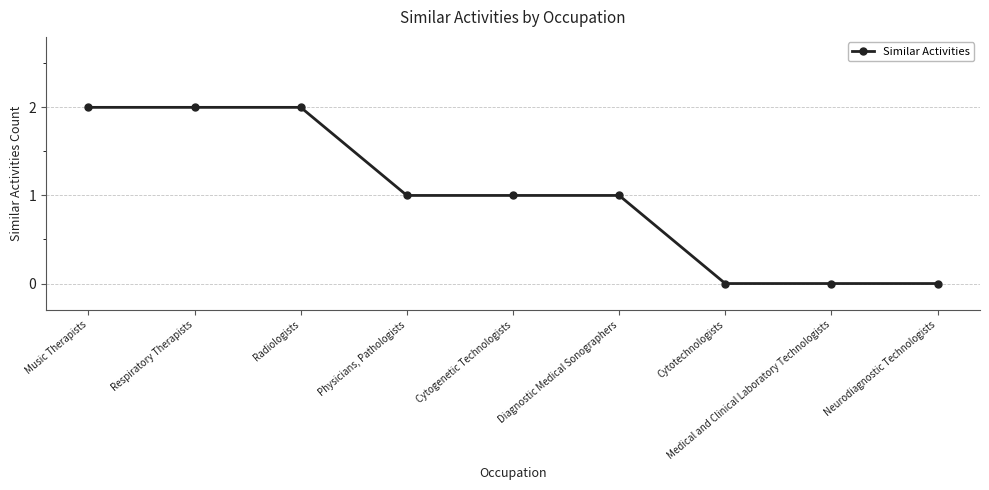

What is the label of the 3rd point from the left?

Radiologists